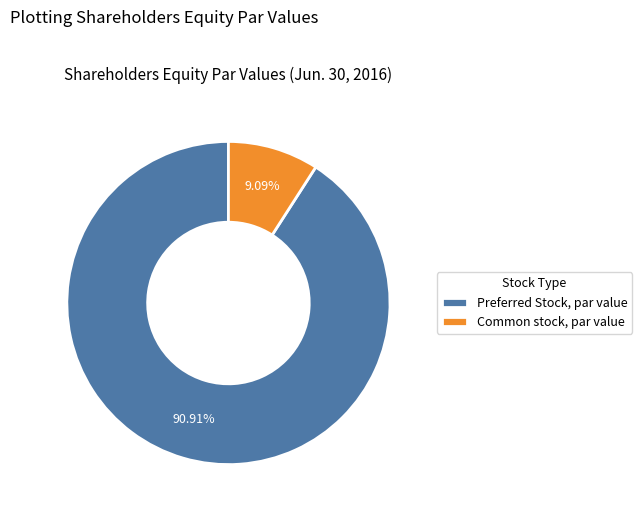

Is it true that Preferred Stock, par value is 99% of the pie?

False